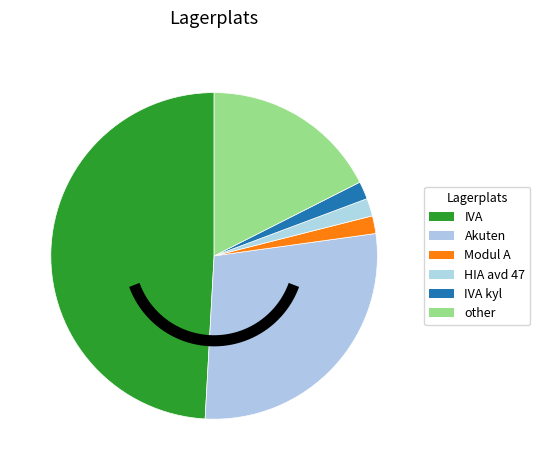

To the nearest percent, what is the difference between the largest and smallest slice percentages?

47%